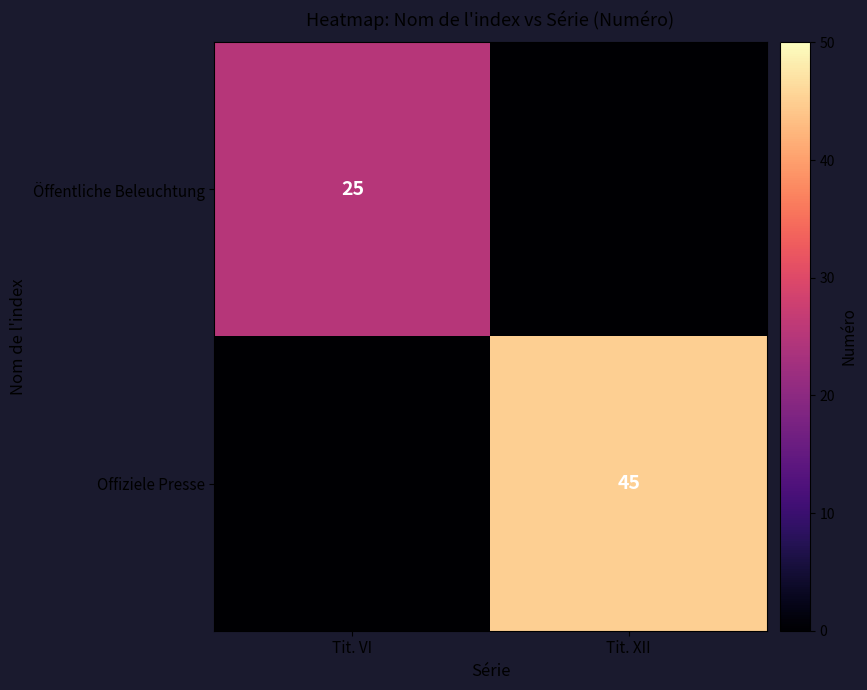

What is the greatest value displayed?

45